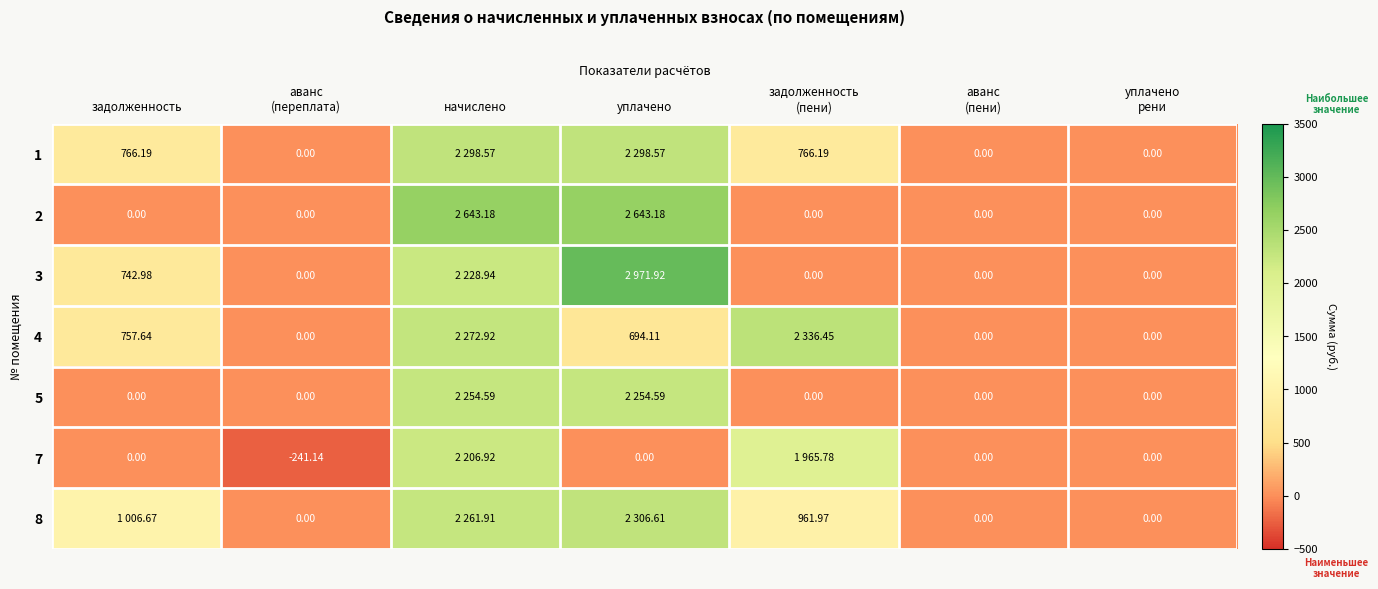

How many values in 7 are above zero?

2